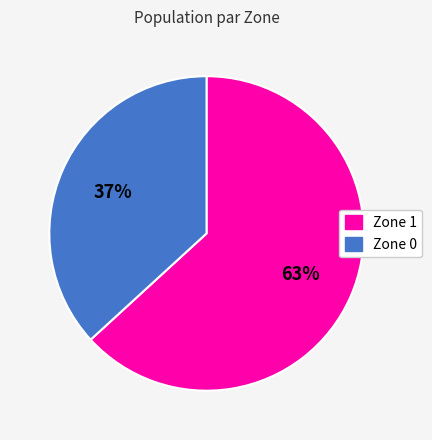

Count the number of slices in the pie.

2